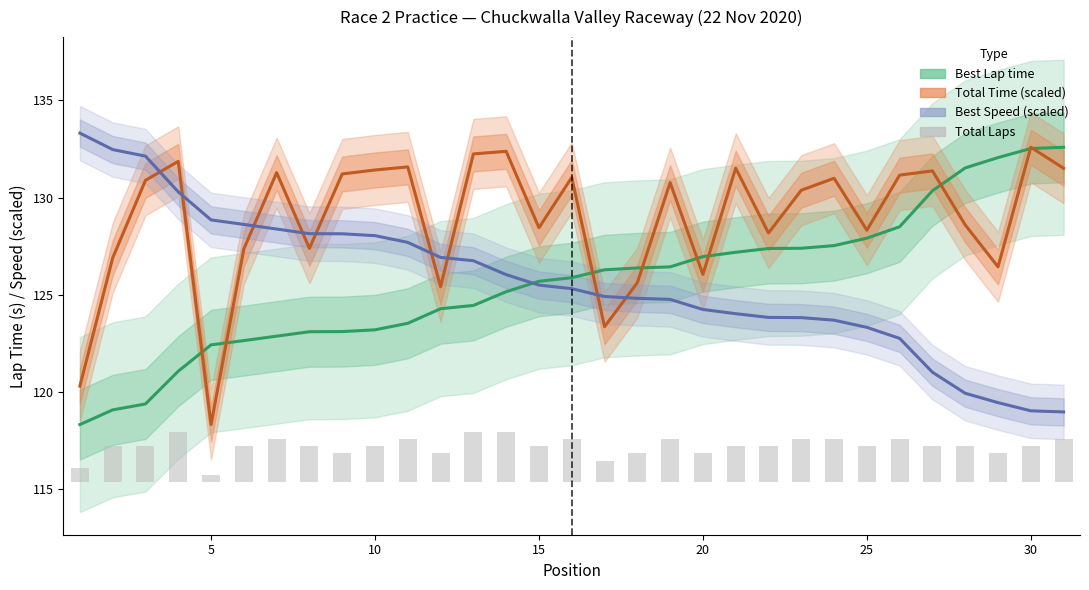

Reading left to right, list all the values displayed in this chart.

Best Lap time: 118.3	119.1	119.4	121.1	122.4	122.6	122.9	123.1	123.1	123.2	123.5	124.3	124.5	125.2	125.7	125.9	126.3	126.4	126.4	127.0	127.2	127.4	127.4	127.5	127.9	128.5	130.3	131.5	132.1	132.5	132.6
Total Time (scaled): 120.3	126.9	130.9	131.9	118.3	127.4	131.3	127.4	131.2	131.4	131.6	125.4	132.2	132.4	128.4	131.0	123.4	125.6	130.8	126.0	131.5	128.2	130.4	131.0	128.3	131.2	131.4	128.6	126.4	132.6	131.5
Best Speed (scaled): 133.3	132.5	132.1	130.3	128.8	128.6	128.4	128.1	128.1	128.0	127.7	126.9	126.7	126.0	125.5	125.3	124.9	124.8	124.8	124.2	124.0	123.8	123.8	123.7	123.3	122.8	121.0	119.9	119.5	119.0	119.0
Total Laps (bar): 0.7	1.8	1.8	2.6	0.4	1.8	2.2	1.8	1.5	1.8	2.2	1.5	2.6	2.6	1.8	2.2	1.1	1.5	2.2	1.5	1.8	1.8	2.2	2.2	1.8	2.2	1.8	1.8	1.5	1.8	2.2